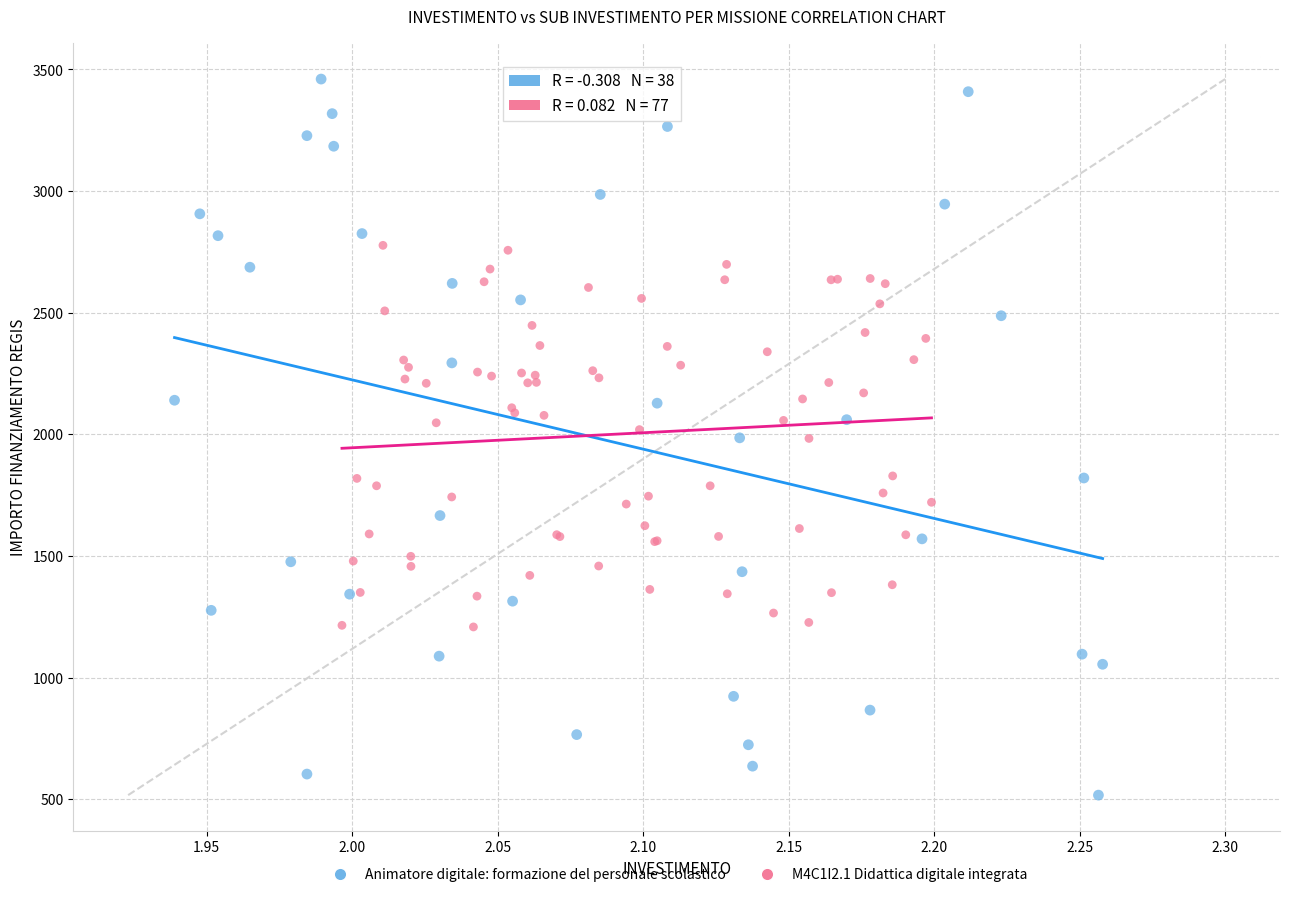

Which series contains the lowest Y value?

Animatore digitale: formazione del personale scolastico